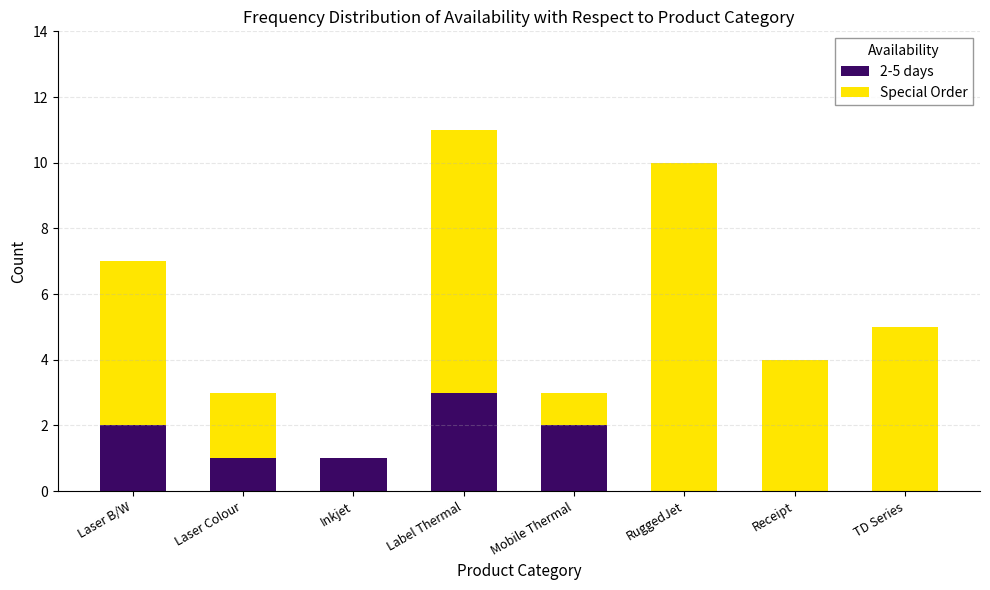

How many 2-5 days values are between 0 and 2?

7